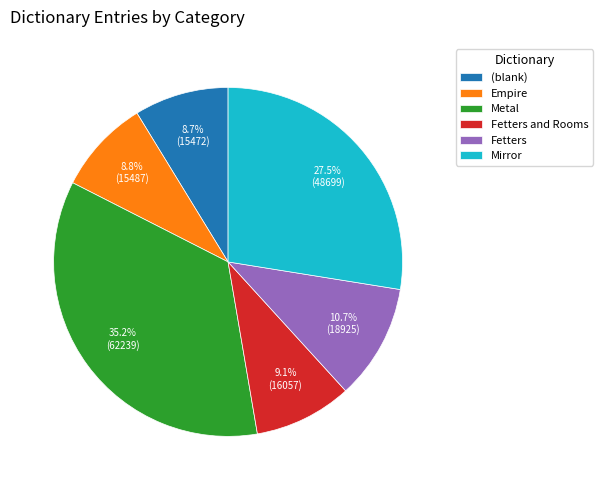

Is there any slice that represents more than half of the pie?

No